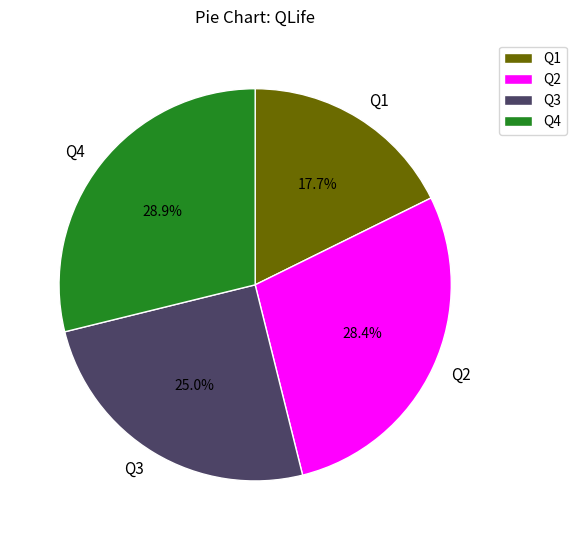

Which category has the smallest portion of the pie?

Q1